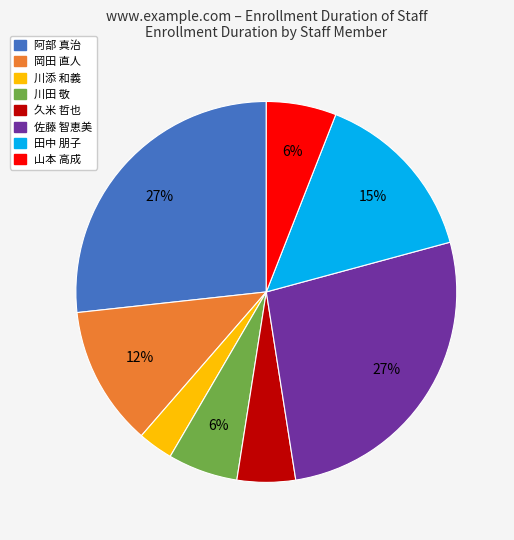

Combined, do 阿部 真治 and 田中 朋子 account for over 50%?

No